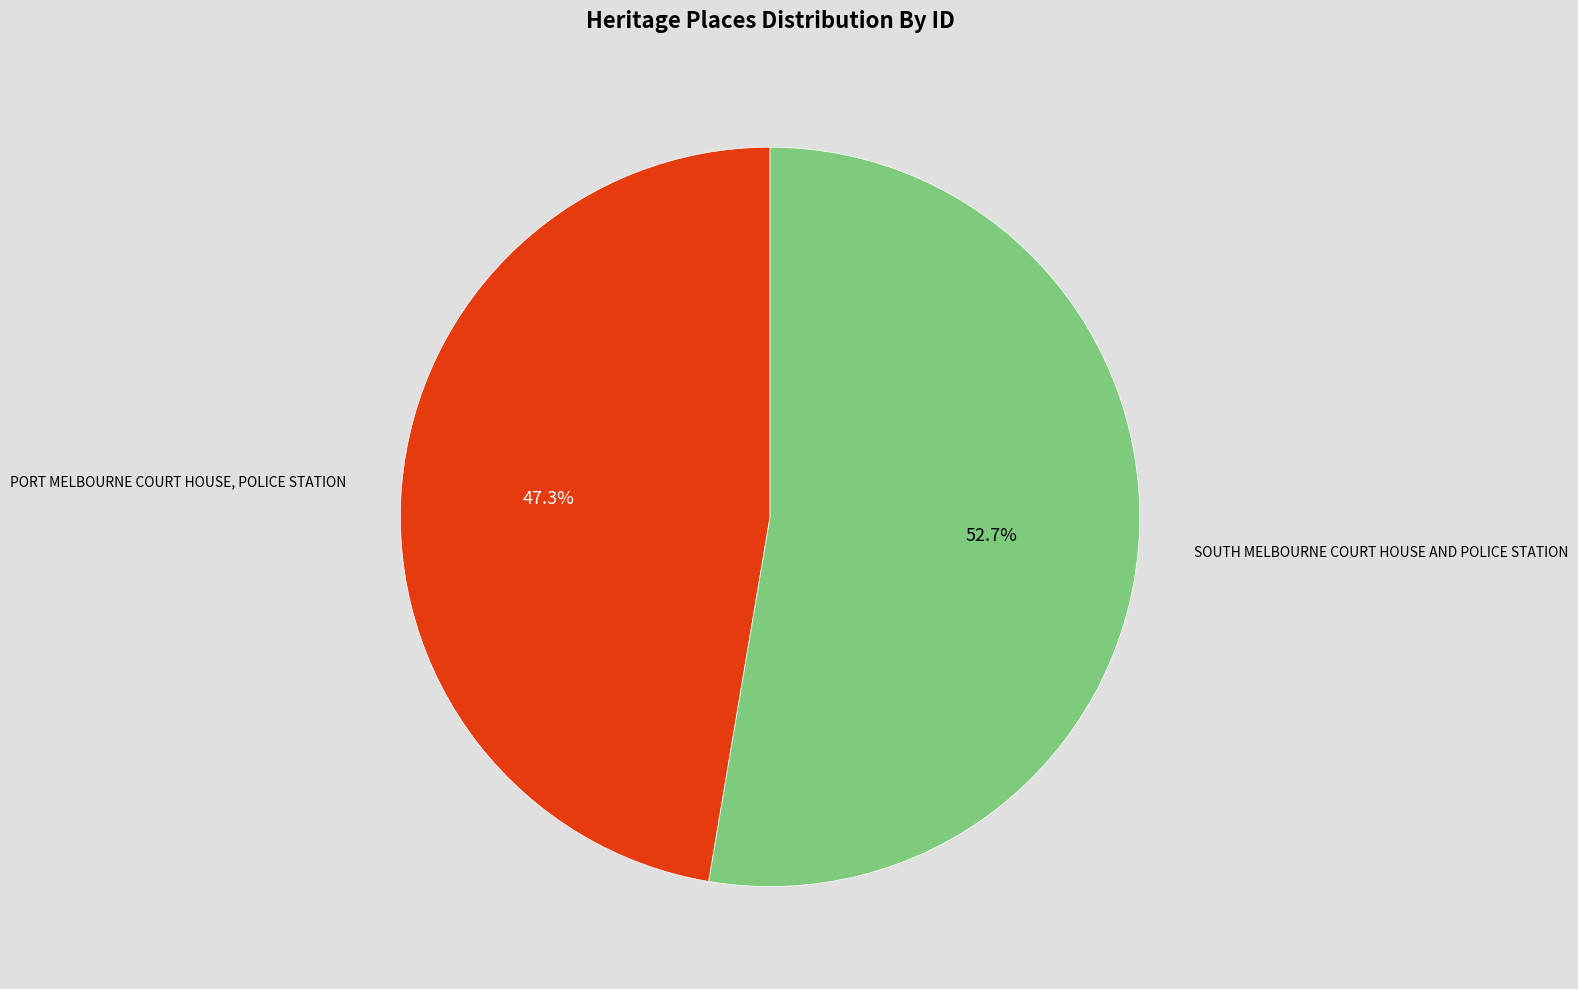

Count the number of slices in the pie.

2